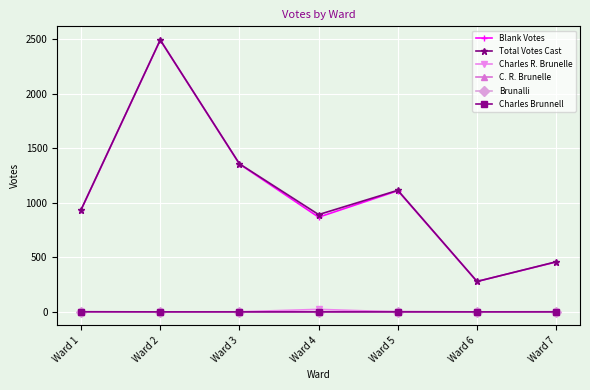

The value of Total Votes Cast at Ward 4 is 1438. True or false?

False